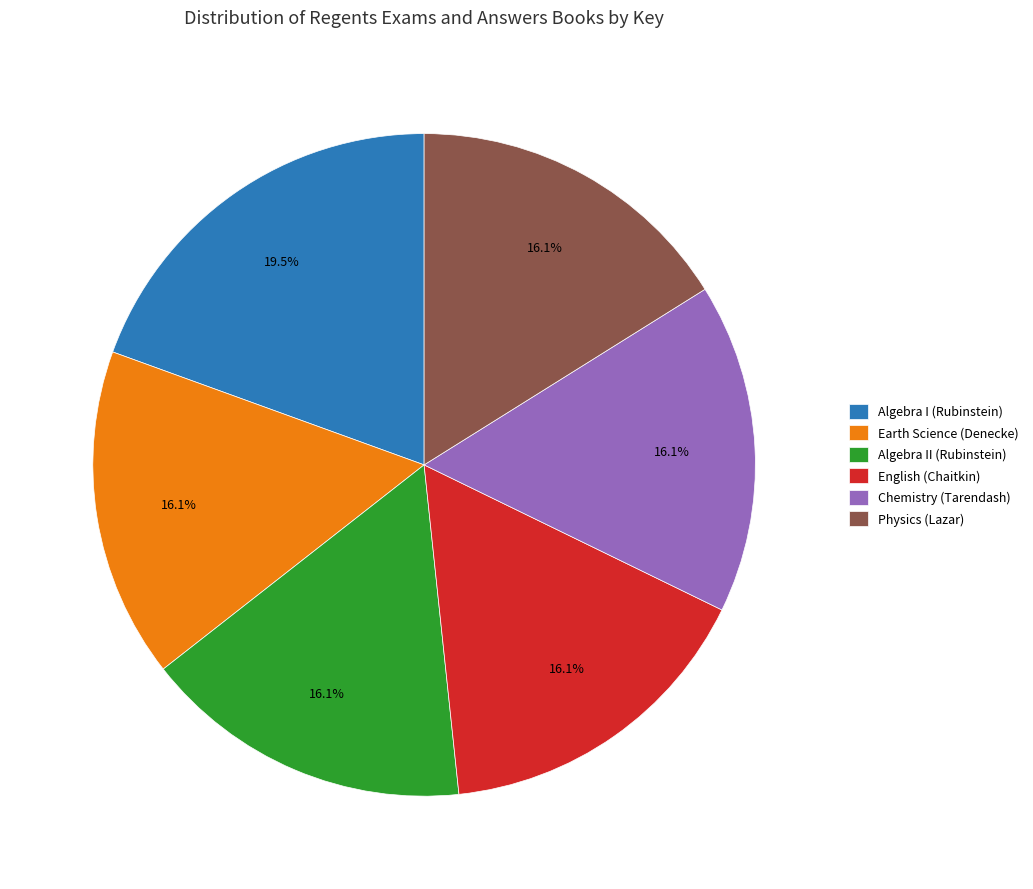

How many segments does this pie chart have?

6